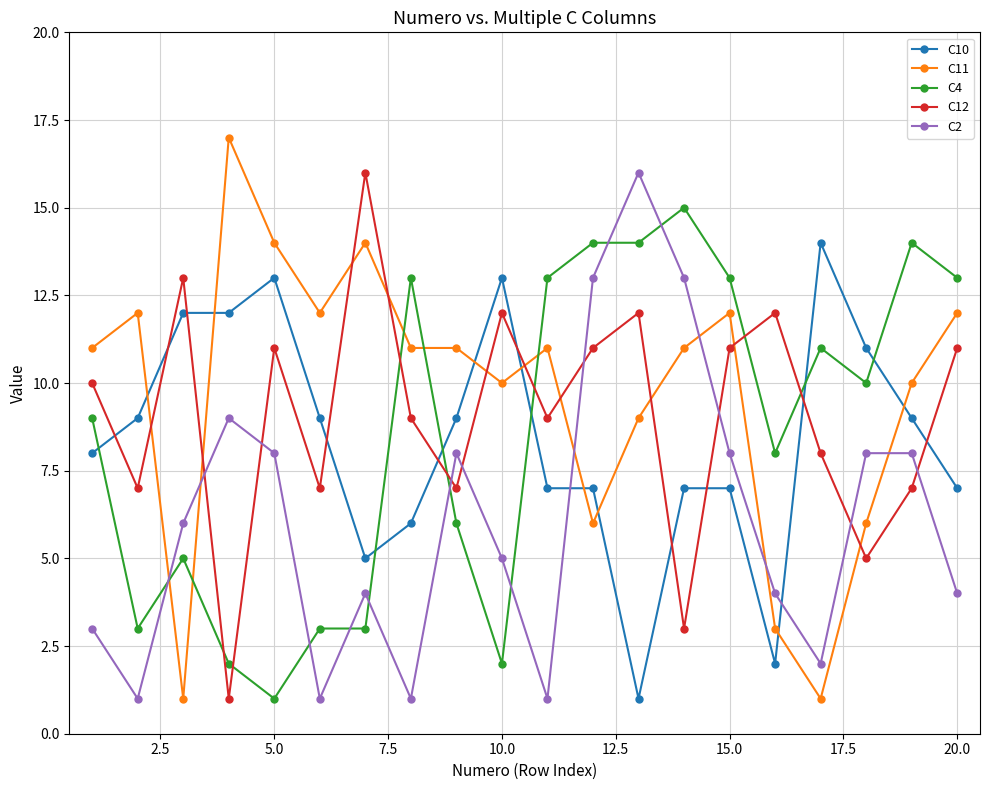

Which series ends up on top after the final intersection of C10 and C12?

C12